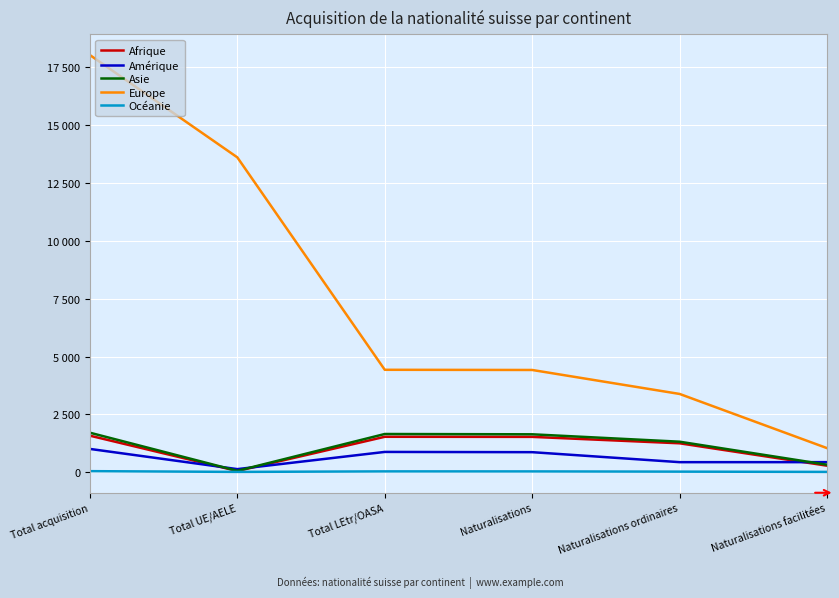

At which category does Afrique reach its first local valley?

Total UE/AELE